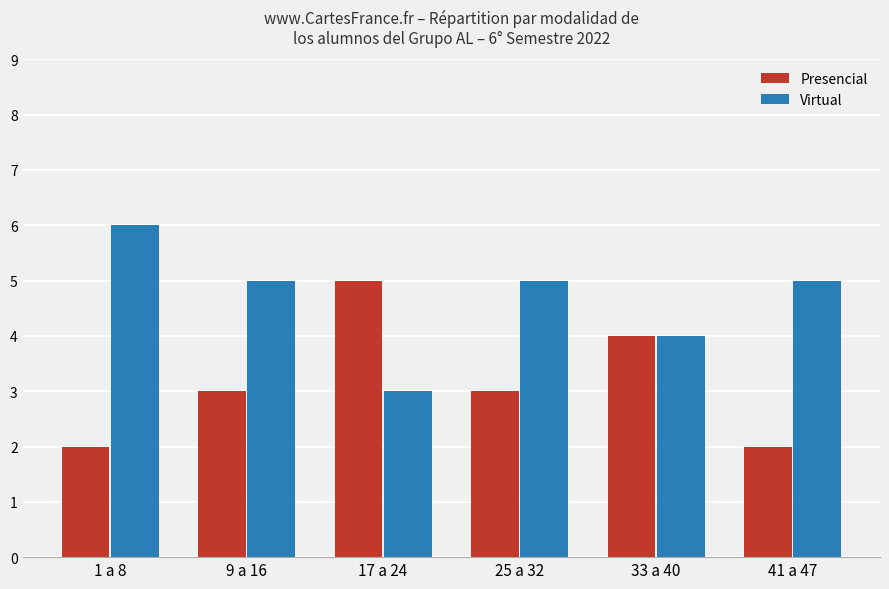

What is the total value across all series at 25 a 32?

8